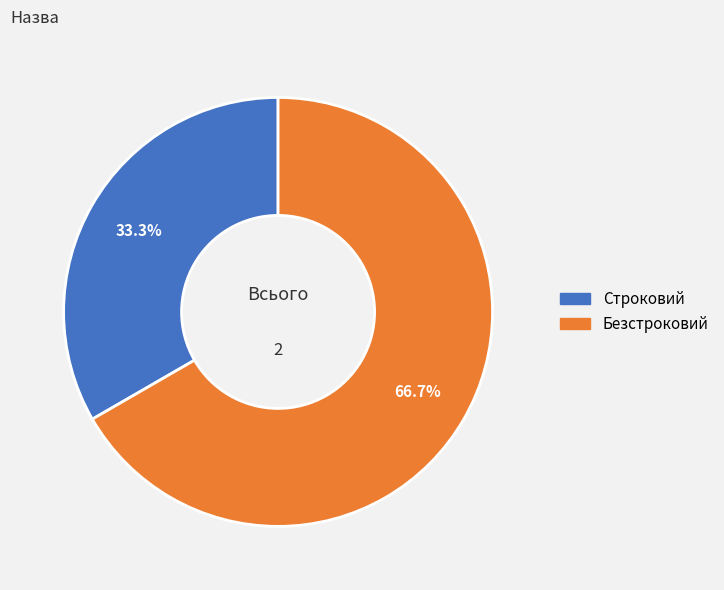

What is the largest slice in the pie chart?

Безстроковий